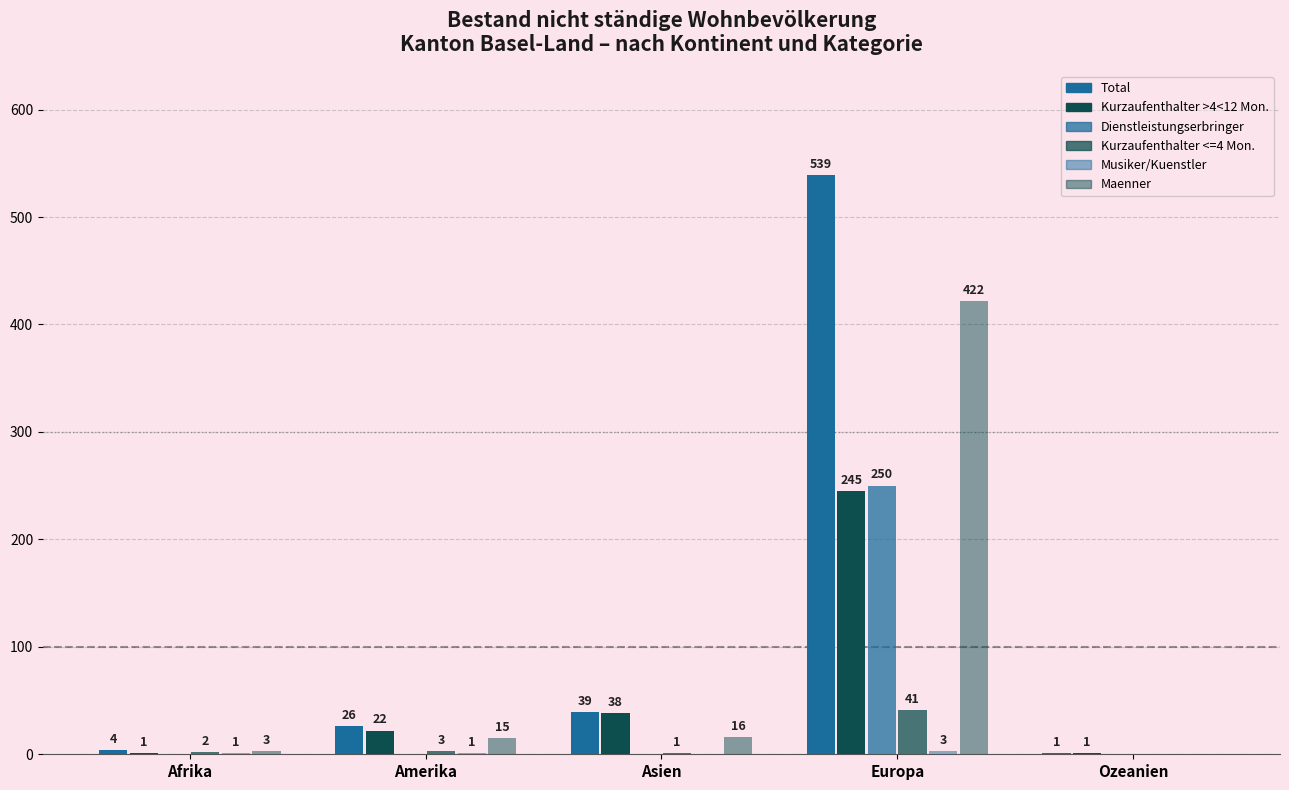

Reading left to right, extract all data points from this chart.

Total: 4	26	39	539	1
Kurzaufenthalter >4<12 Mon.: 1	22	38	245	1
Dienstleistungserbringer: 0	0	0	250	0
Kurzaufenthalter <=4 Mon.: 2	3	1	41	0
Musiker/Kuenstler: 1	1	0	3	0
Maenner: 3	15	16	422	0